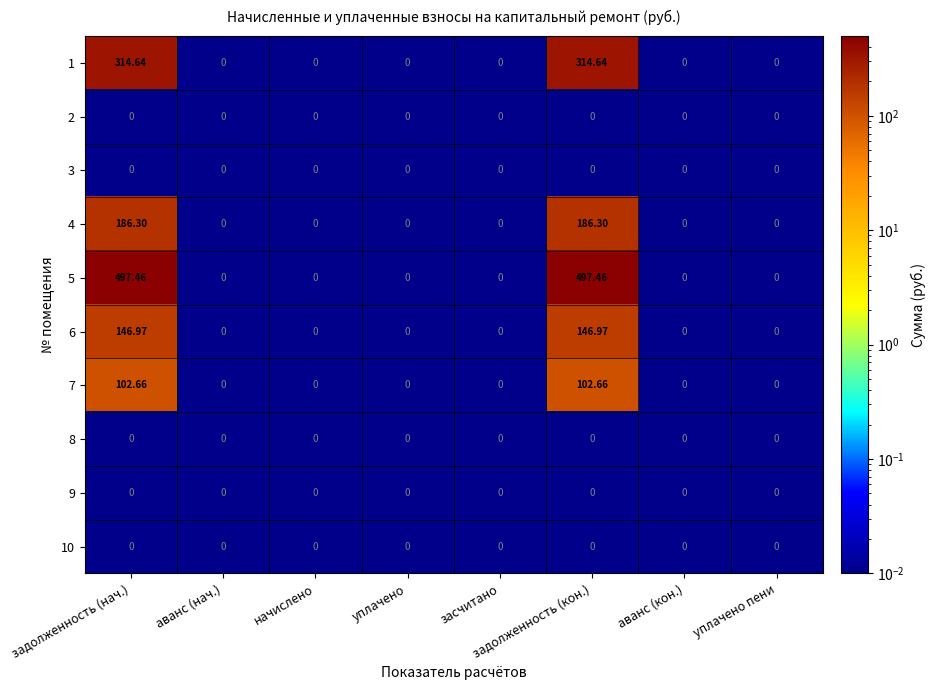

Is the value of 9 at засчитано greater than the value of 7 at задолженность (кон.)?

No